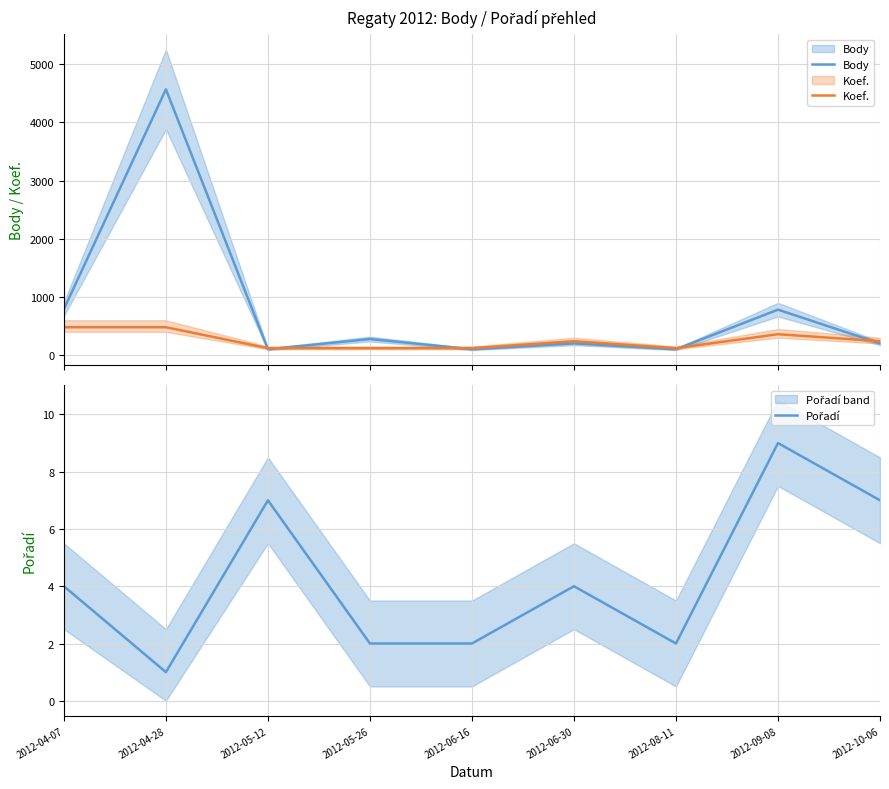

What are all the series names shown in the legend?

Body, Koef., Pořadí